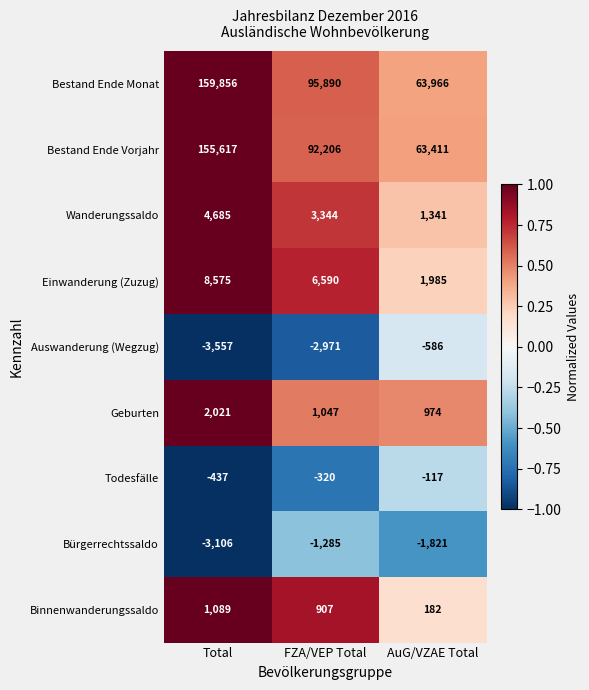

At AuG/VZAE Total, list the series in order from largest to smallest.

Bestand Ende Monat, Bestand Ende Vorjahr, Einwanderung (Zuzug), Wanderungssaldo, Geburten, Binnenwanderungssaldo, Todesfälle, Auswanderung (Wegzug), Bürgerrechtssaldo